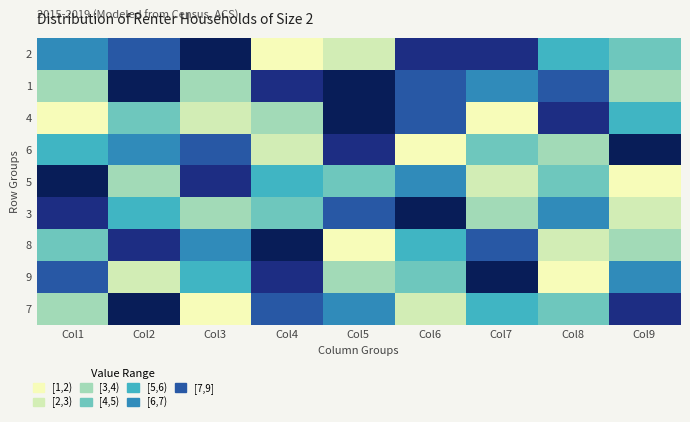

List the series in order of their peak value, lowest first.

2, 1, 4, 6, 5, 3, 8, 9, 7